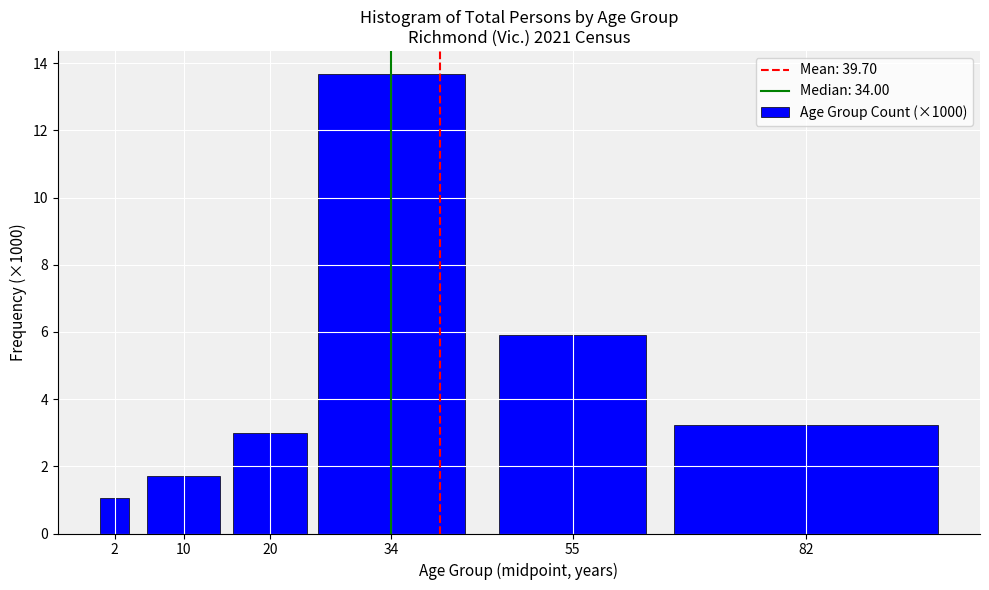

Reading left to right, extract all data points from this chart.

2=1.0	10=1.7	20=3.0	34=13.7	55=5.9	82=3.2